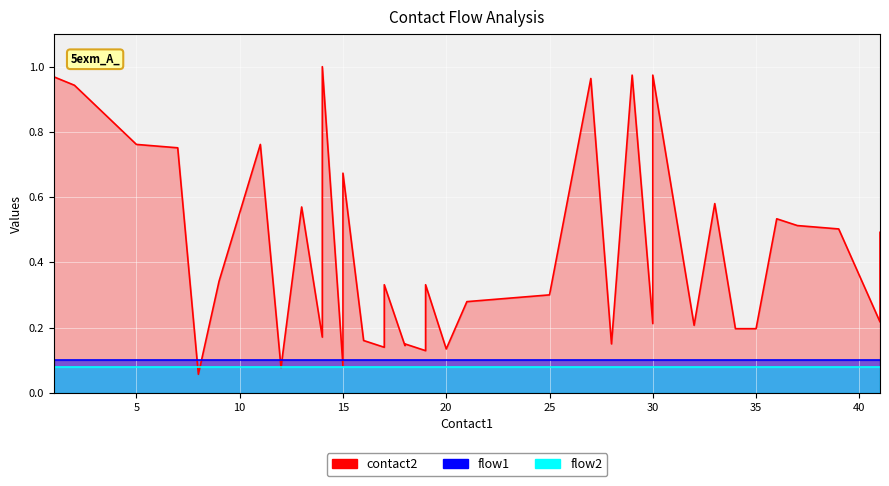

True or false: flow2_line and contact2_line cross at least once.

True